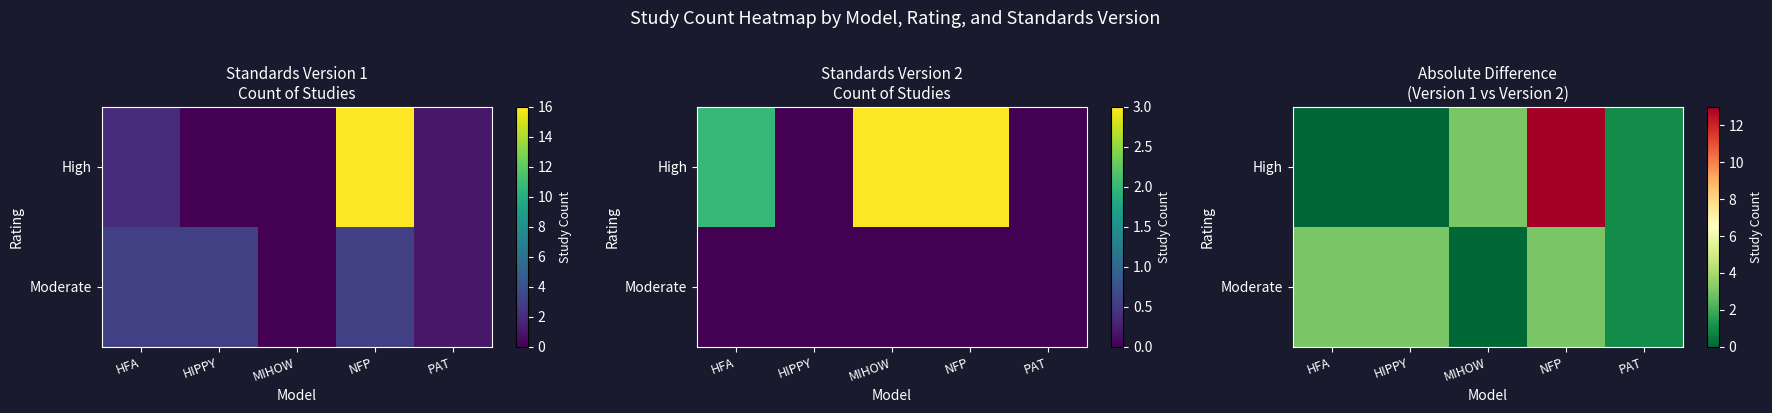

How many data points in High are less than 1?

2